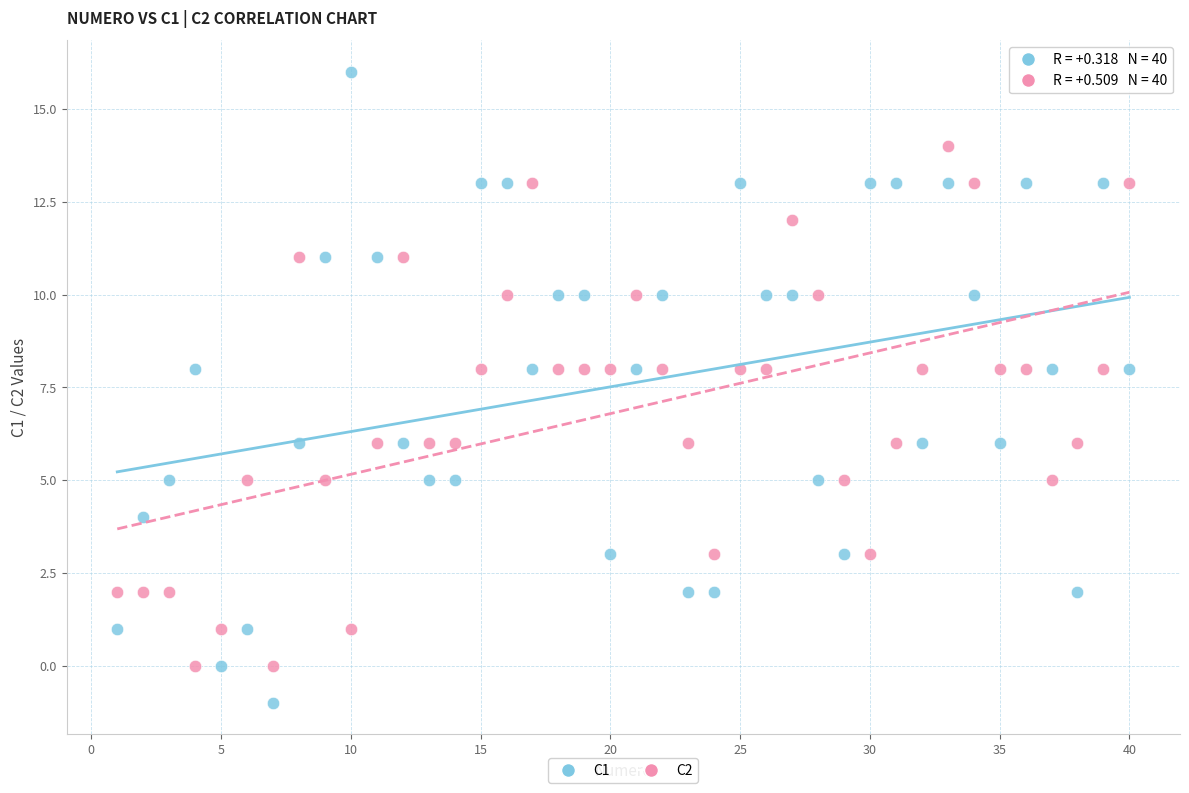

Which series reaches the maximum Y coordinate?

C1